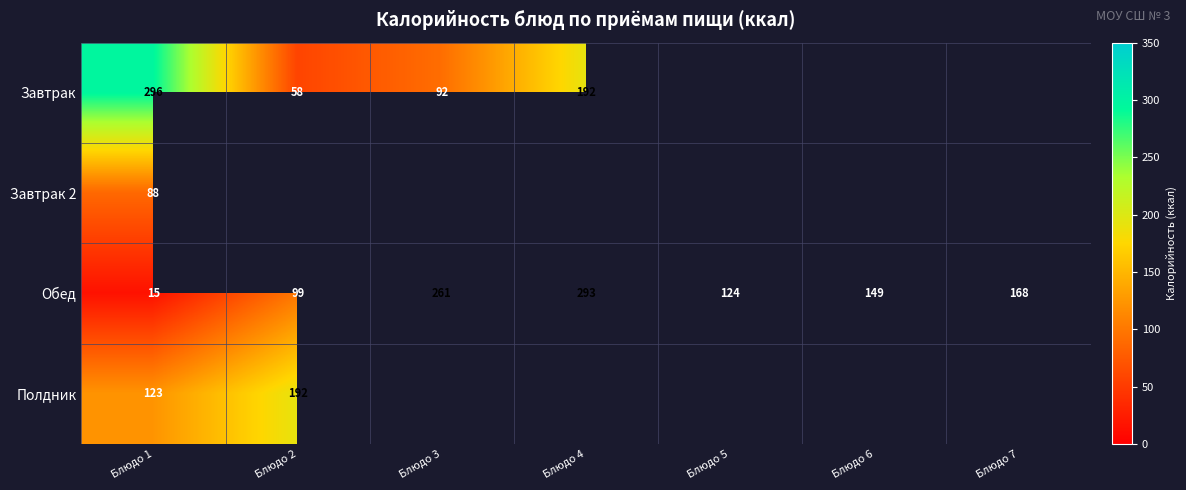

What is the difference between the highest and lowest values at Блюдо 3?

169.1